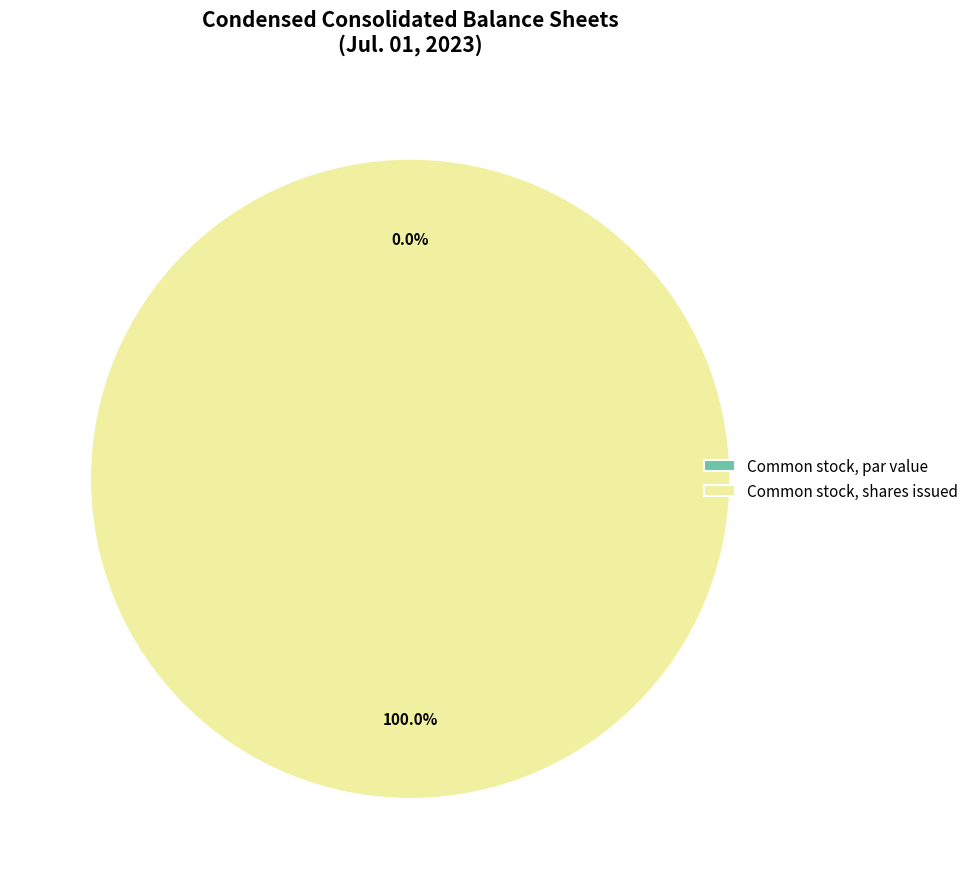

Which category has the smallest portion of the pie?

Common stock, par value